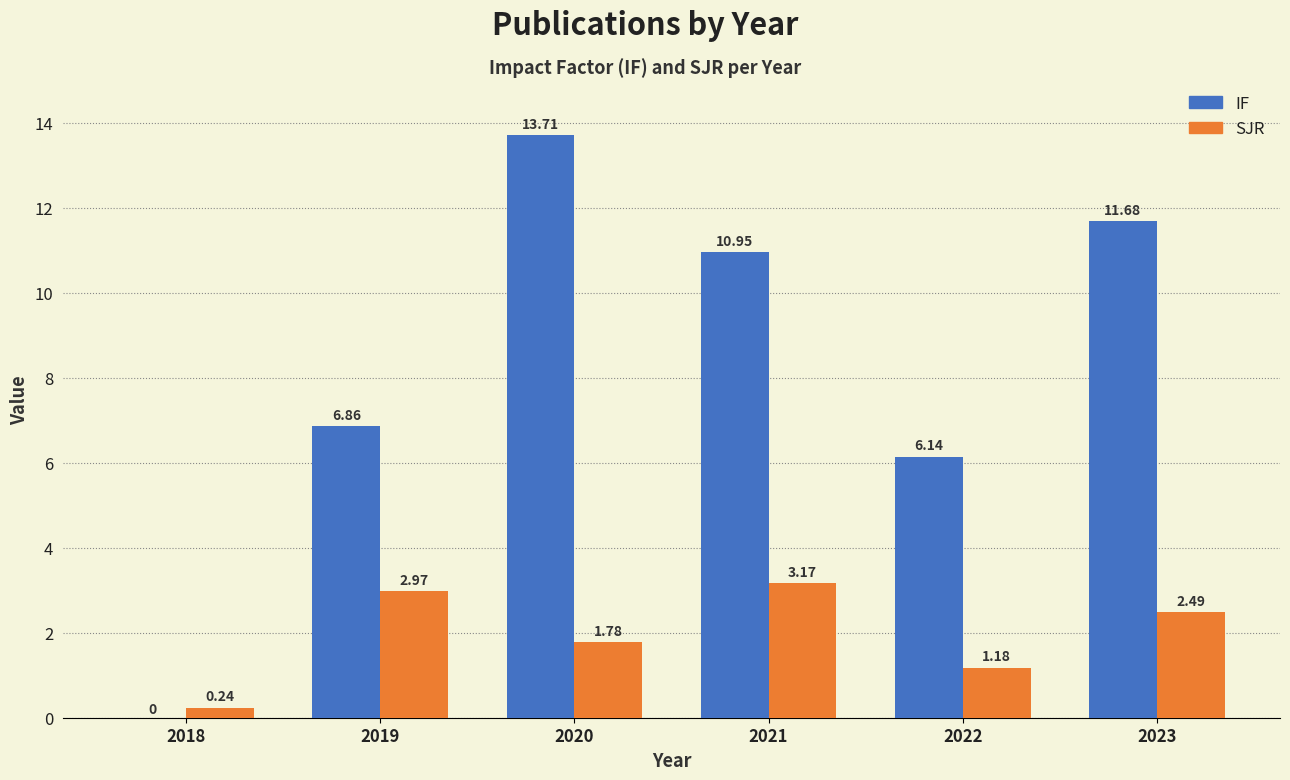

At which category is the sum across all series the highest?

2020